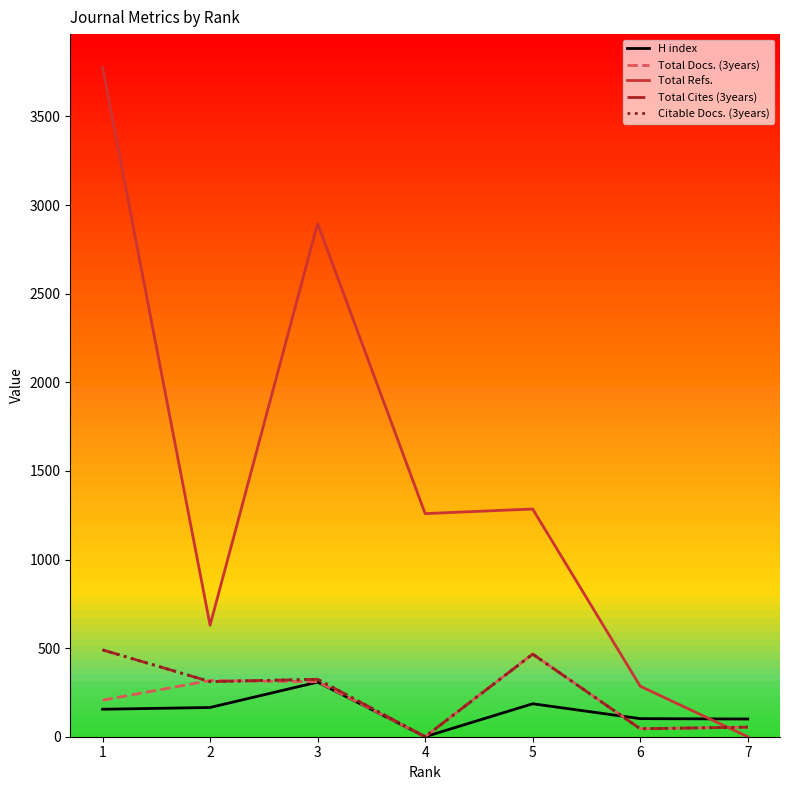

True or false: Citable Docs. (3years) and Total Cites (3years) intersect in this chart.

False